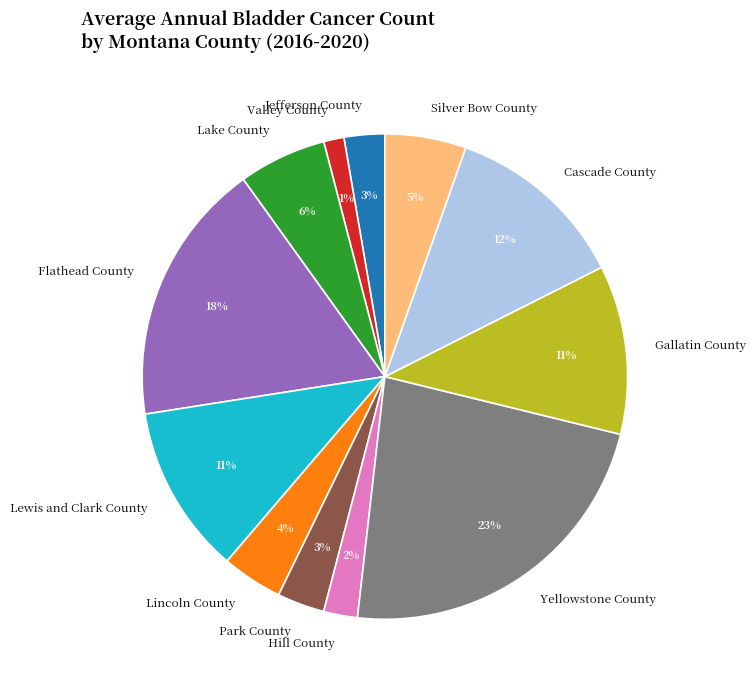

Is the sum of Yellowstone County and Hill County greater than half?

No